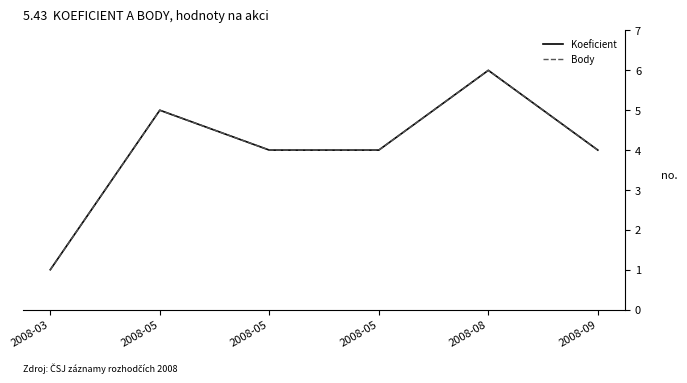

Is the value of Body at 2008-05 greater than the value of Koeficient at 2008-05?

No